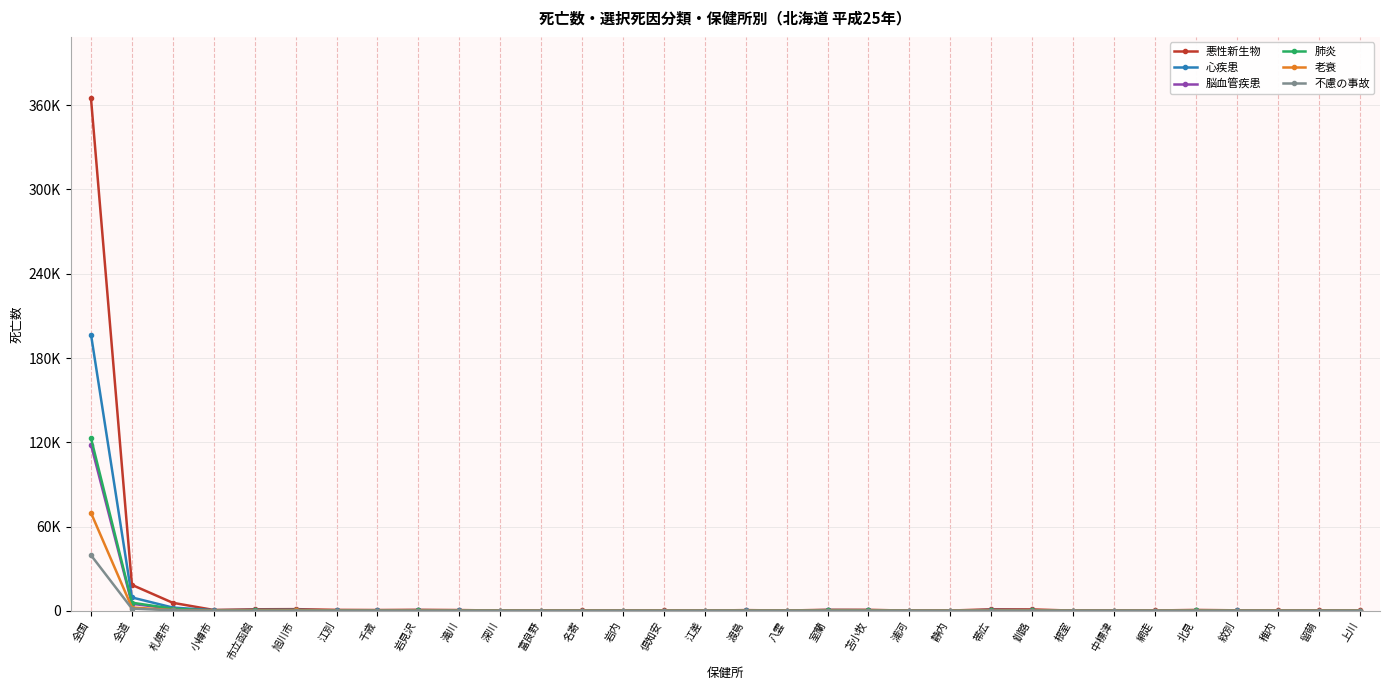

List the series in order of their peak value, highest first.

悪性新生物, 心疾患, 肺炎, 脳血管疾患, 老衰, 不慮の事故